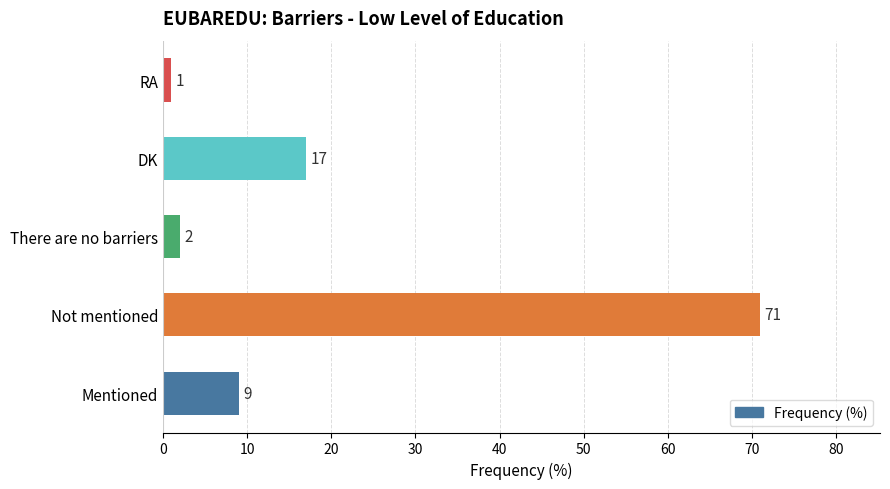

Reading bottom to top, transcribe all the data shown in this chart.

Mentioned=9	Not mentioned=71	There are no barriers=2	DK=17	RA=1